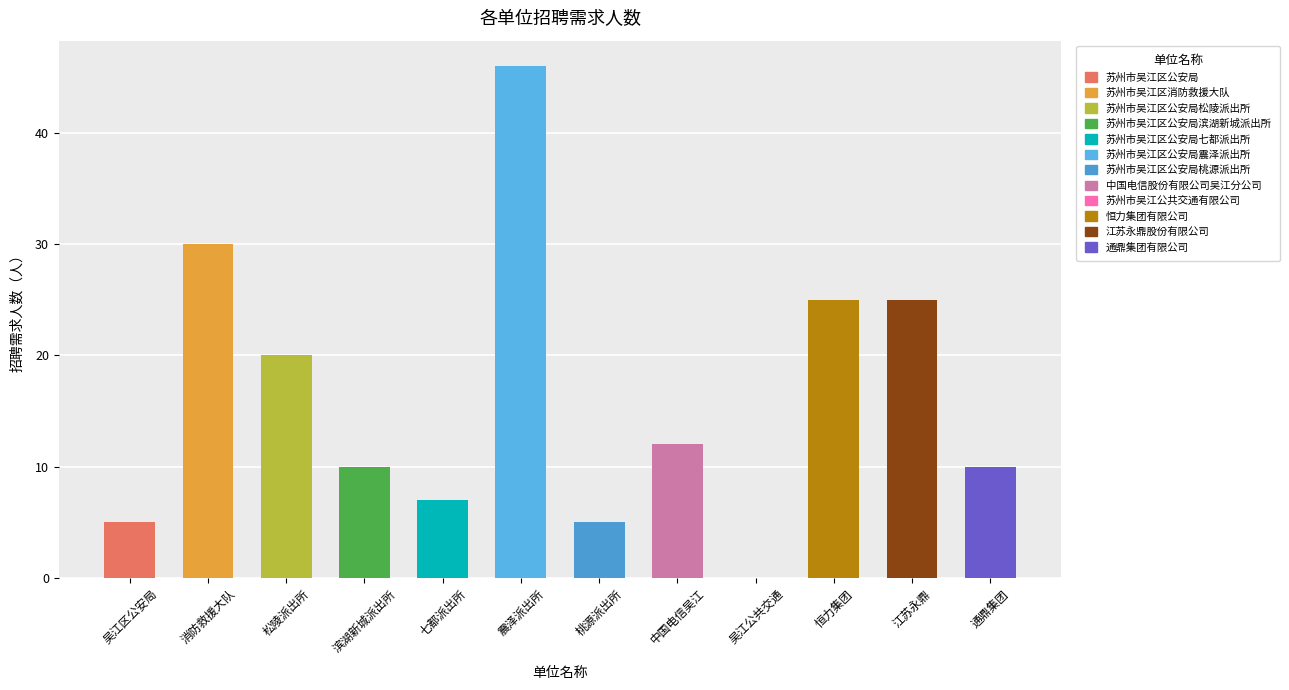

What is the change in value from 桃源派出所 to 中国电信吴江?

+7